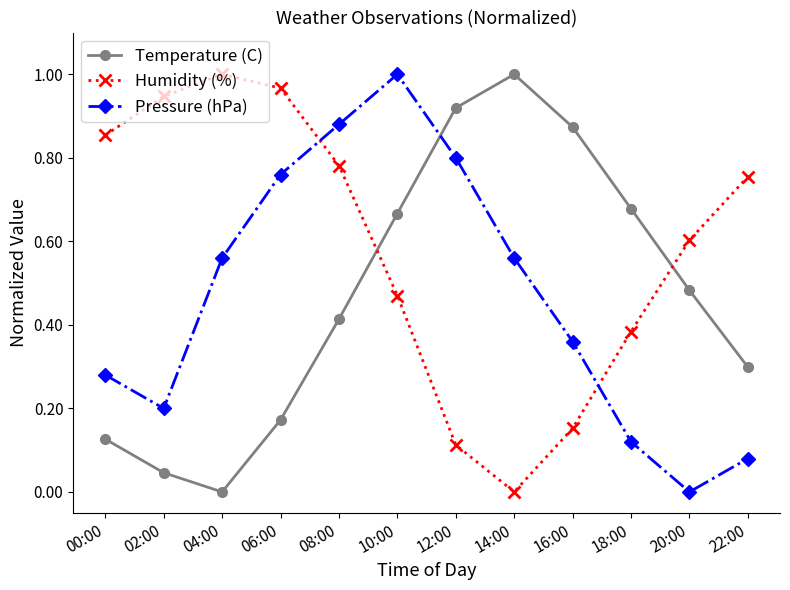

Where do Pressure (hPa) and Temperature (C) first cross each other?

10:00 and 12:00